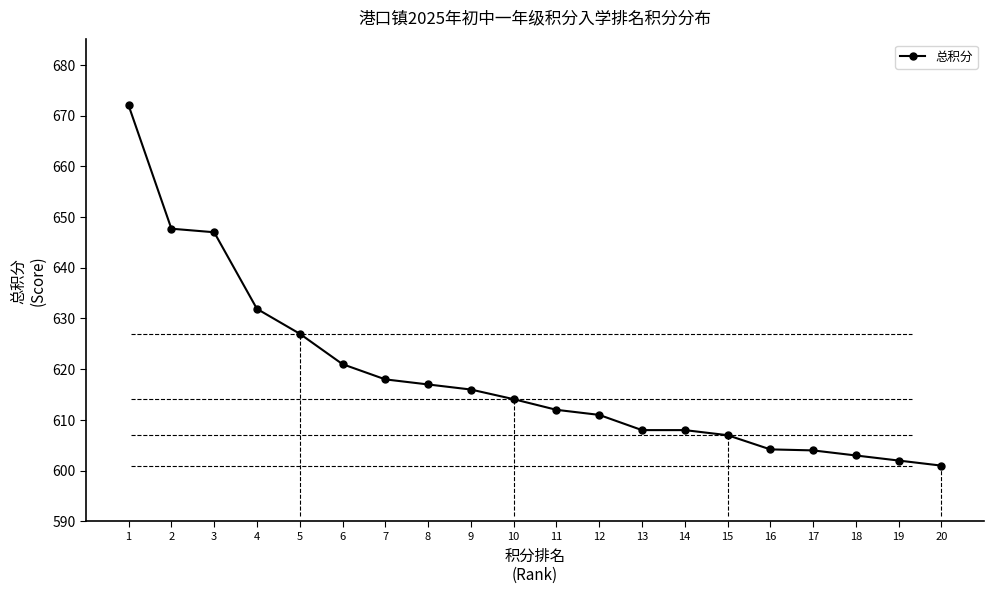

Which has a higher value, 13 or 12?

12